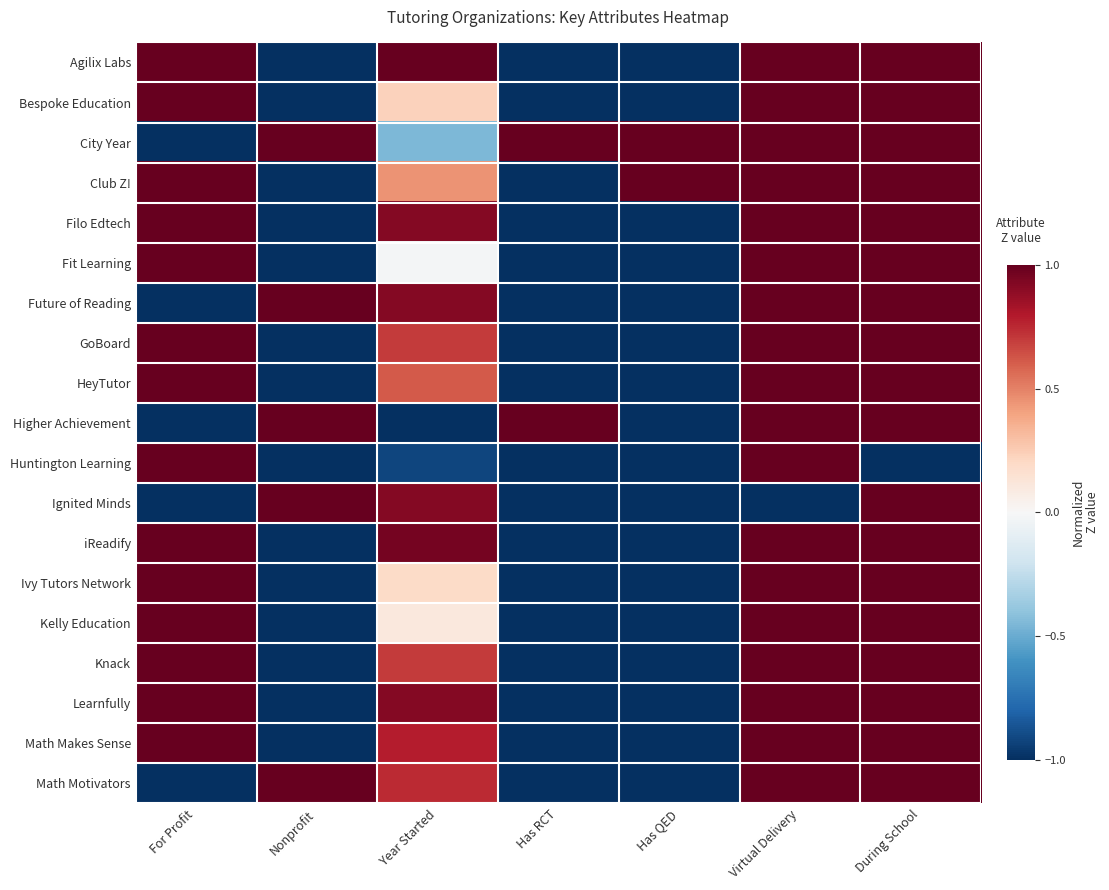

Which category has the highest value across all series?

For Profit